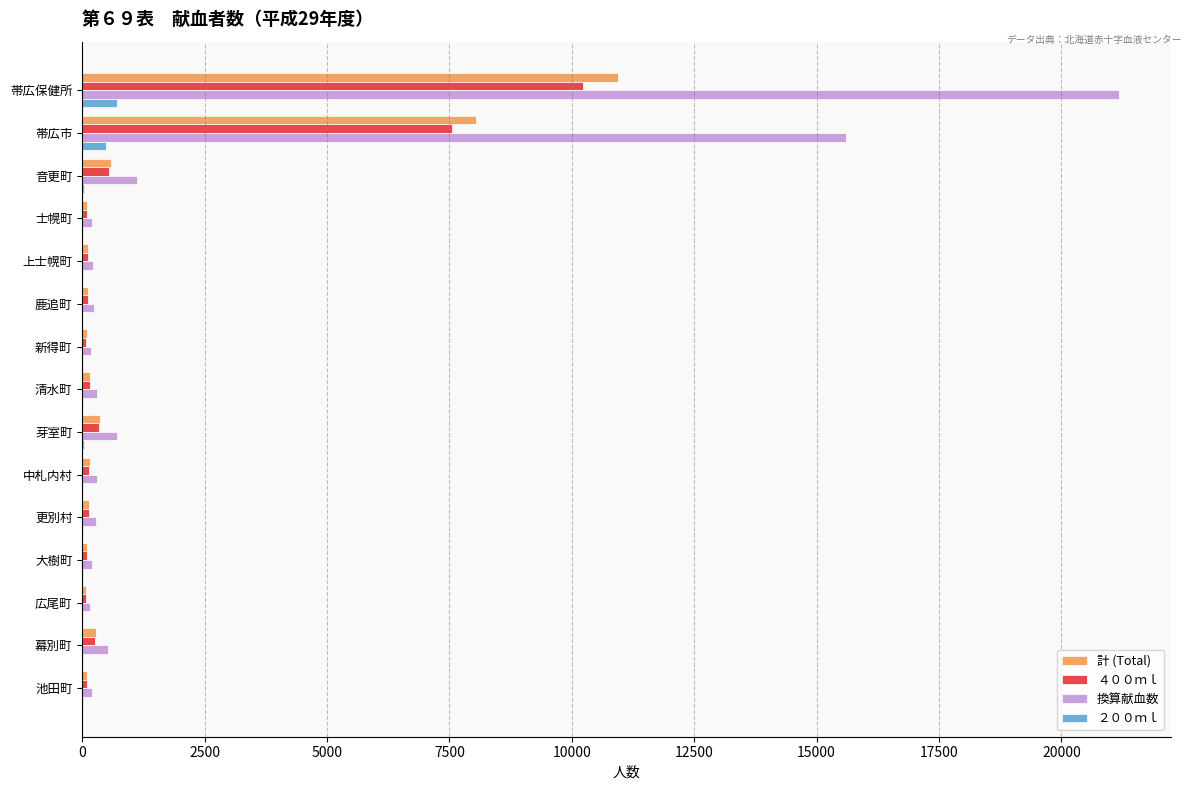

What are all the series names shown in the legend?

計 (Total), ４００ｍｌ, 換算献血数, ２００ｍｌ